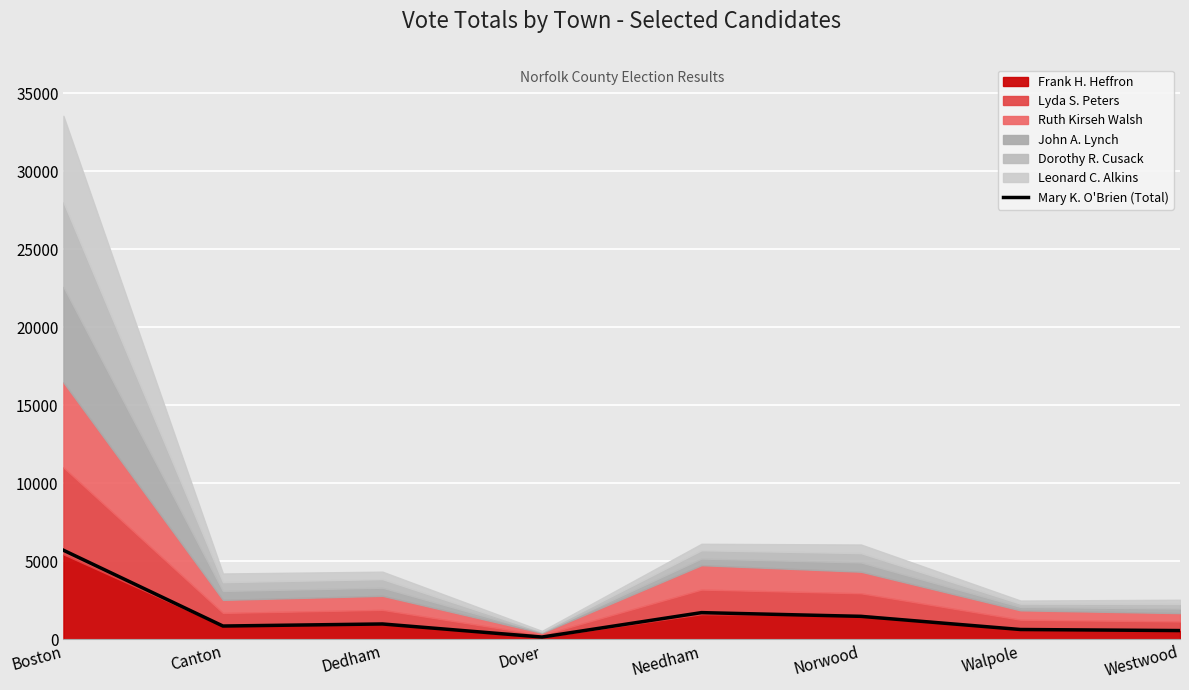

Where does the data first go above 983?

Boston